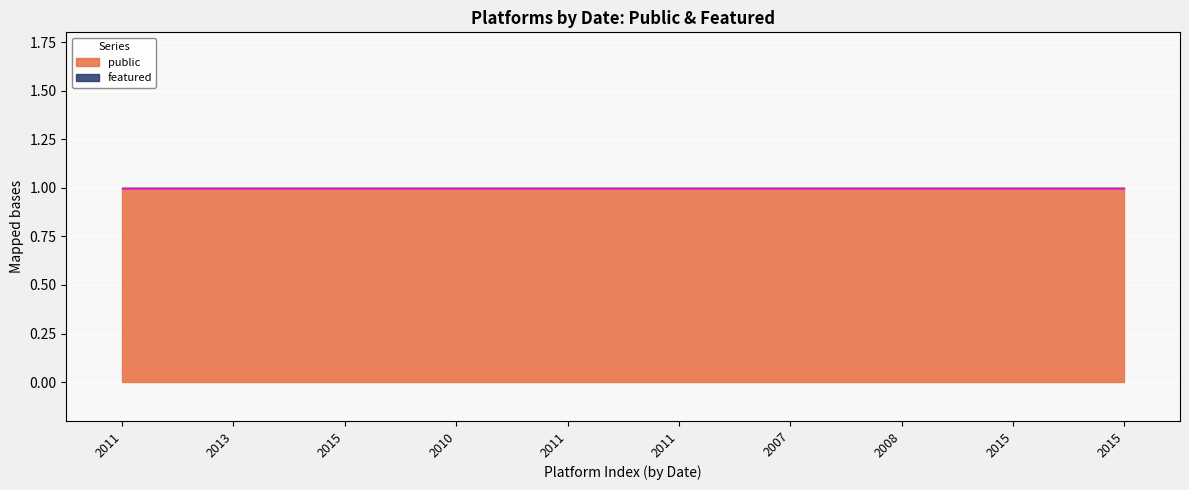

True or false: public and featured intersect in this chart.

False